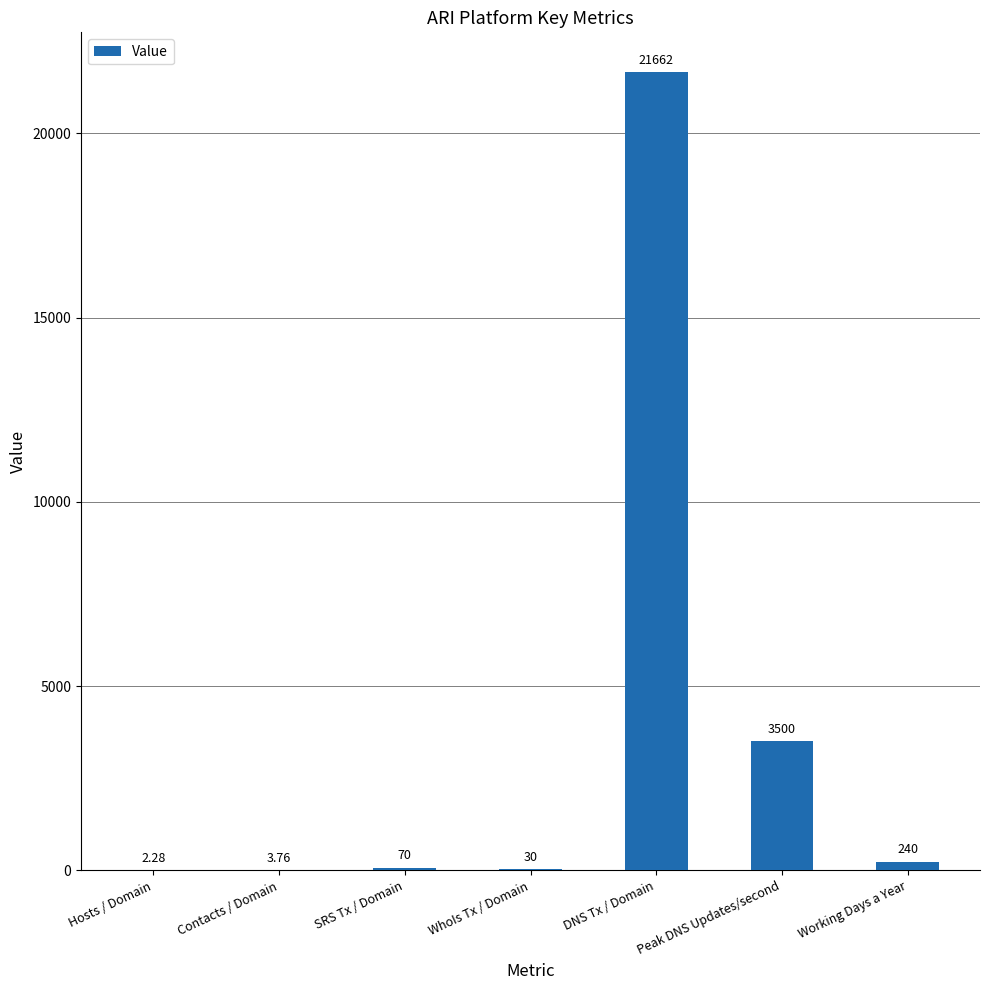

Which category has the highest value across all series?

DNS Tx / Domain